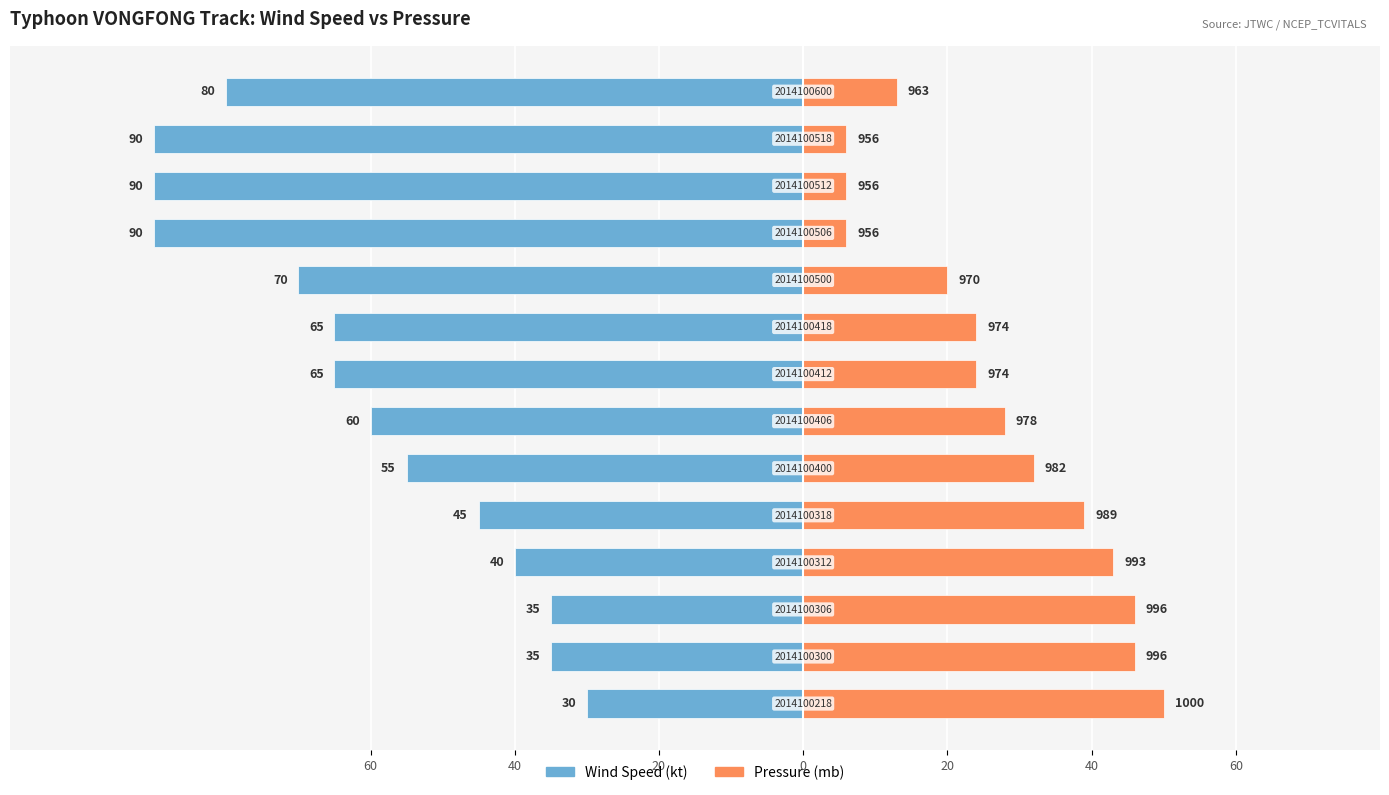

Is it true that Wind Speed (kt) equals -65 at 7?

True